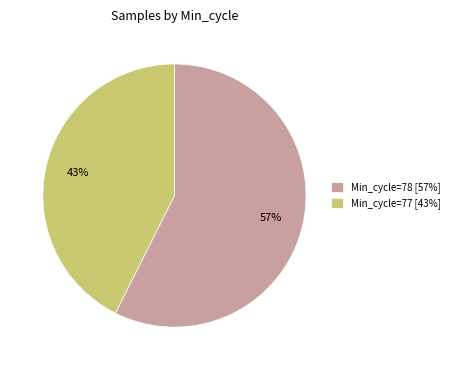

Between Min_cycle=78 [57%] and Min_cycle=77 [43%], which is larger?

Min_cycle=78 [57%]